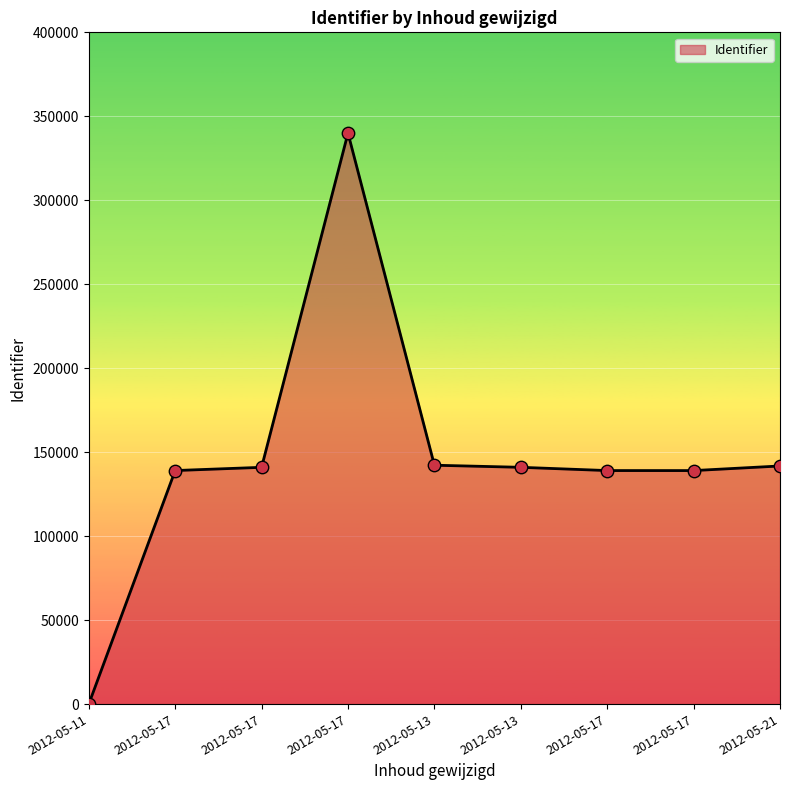

Between 2012-05-17 and 2012-05-13, which is larger?

2012-05-17